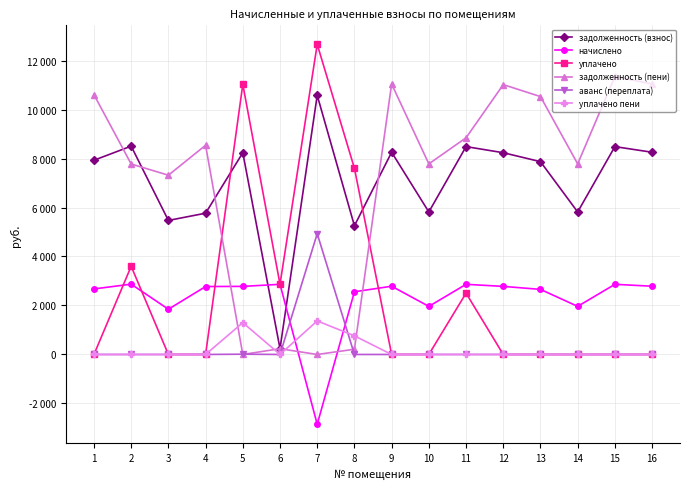

Is it true that аванс (переплата) equals 3379.3 at 16?

False